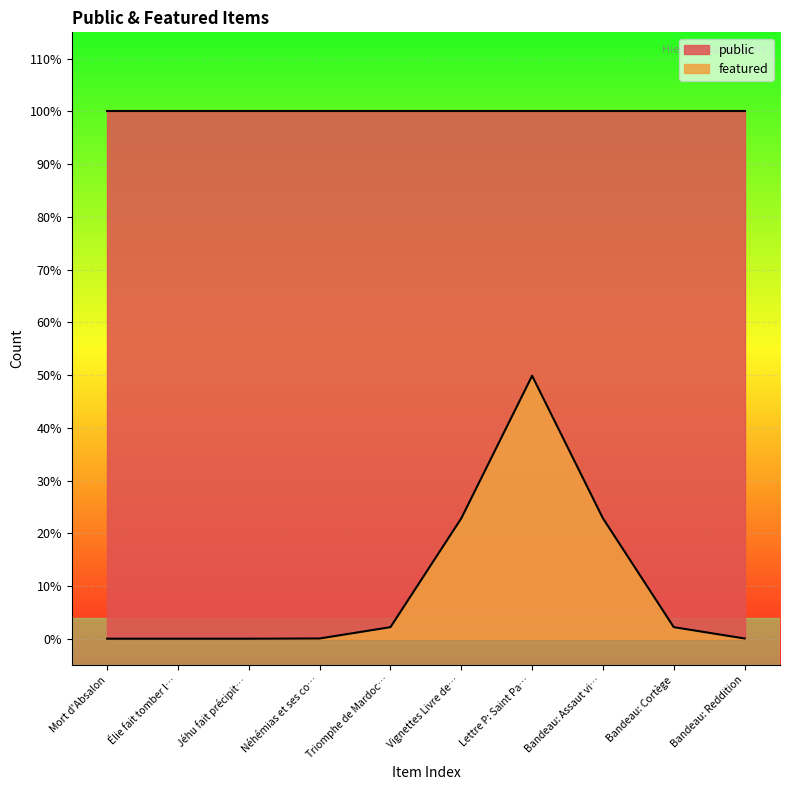

Does the chart display data point markers on the line(s)?

No